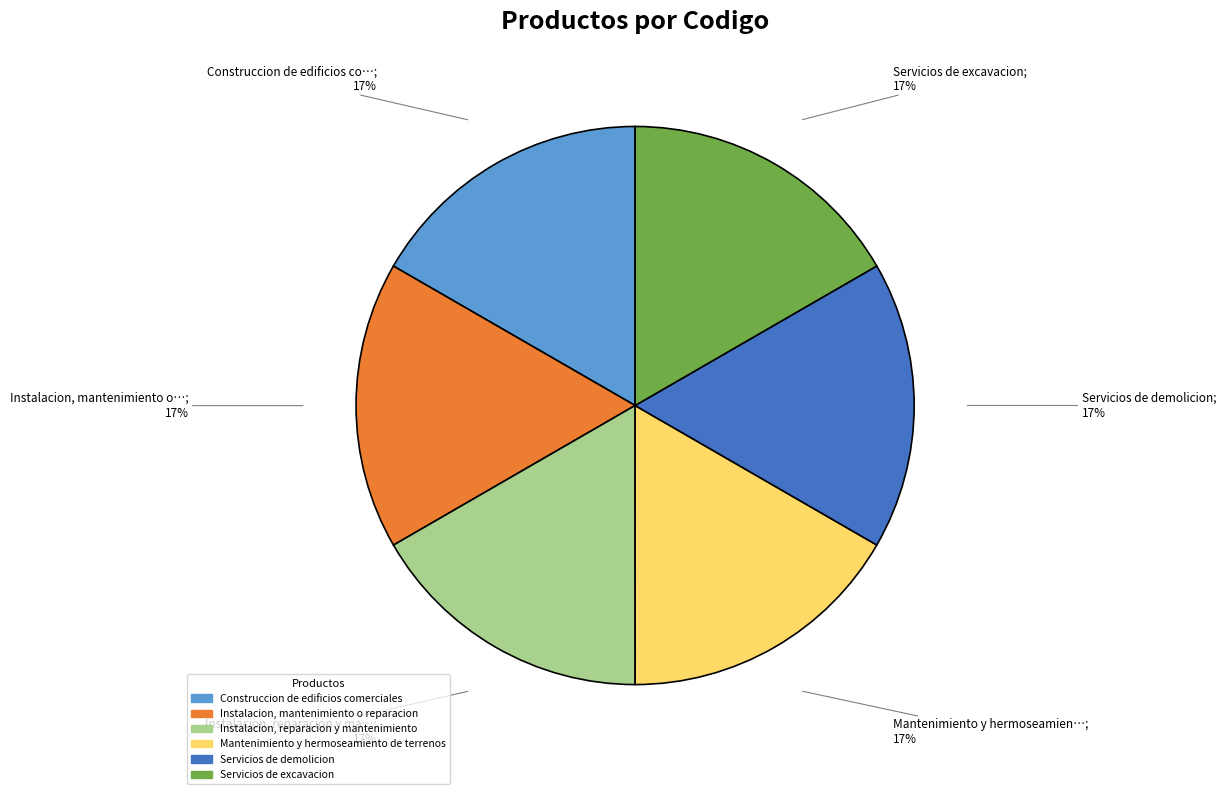

What percentage is the Instalacion, reparacion y mantenimiento slice, to the nearest percent?

17%